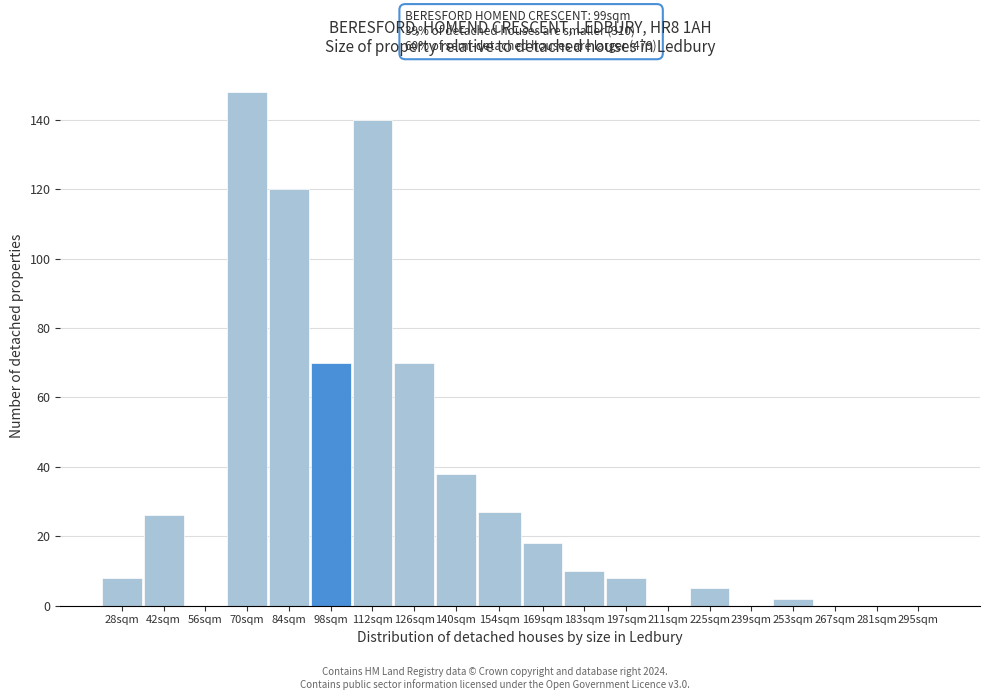

Reading left to right, what are all the values shown in this chart?

28sqm=8	42sqm=26	56sqm=0	70sqm=148	84sqm=120	98sqm=70	112sqm=140	126sqm=70	140sqm=38	154sqm=27	169sqm=18	183sqm=10	197sqm=8	211sqm=0	225sqm=5	239sqm=0	253sqm=2	267sqm=0	281sqm=0	295sqm=0